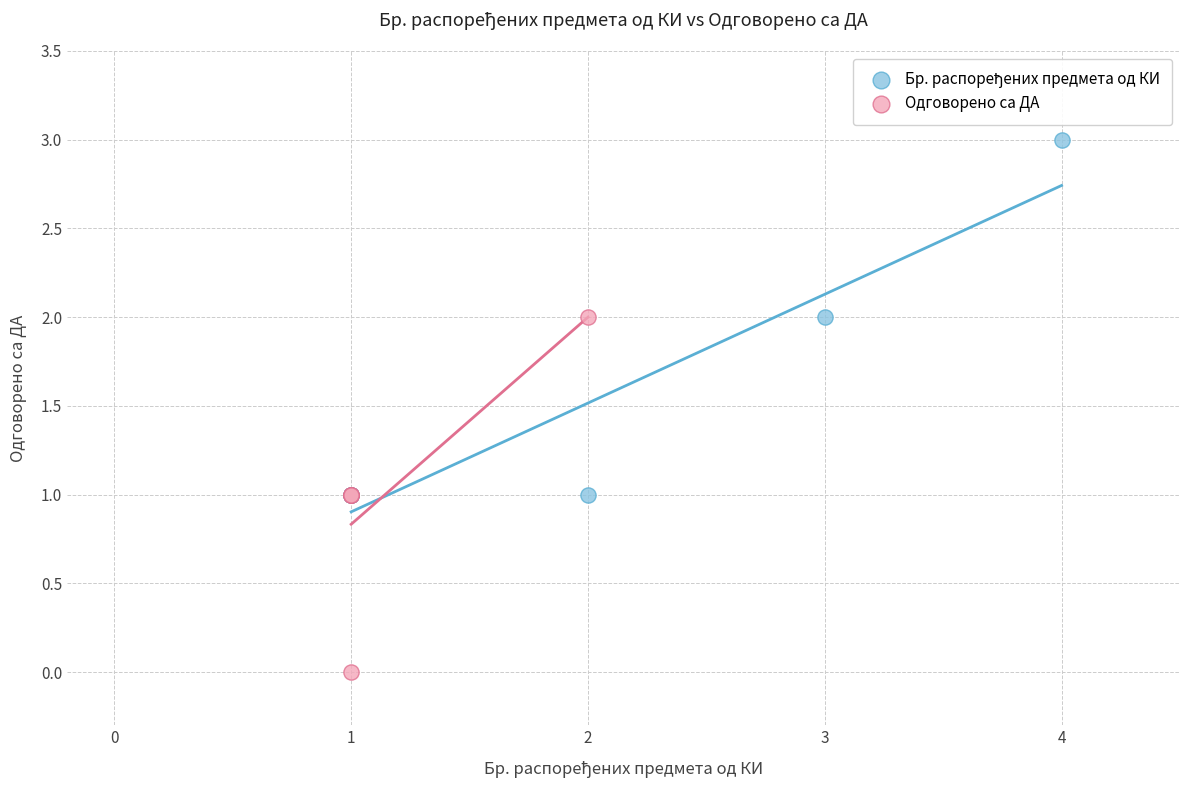

Which series contains the lowest Y value?

Одговорено са ДА